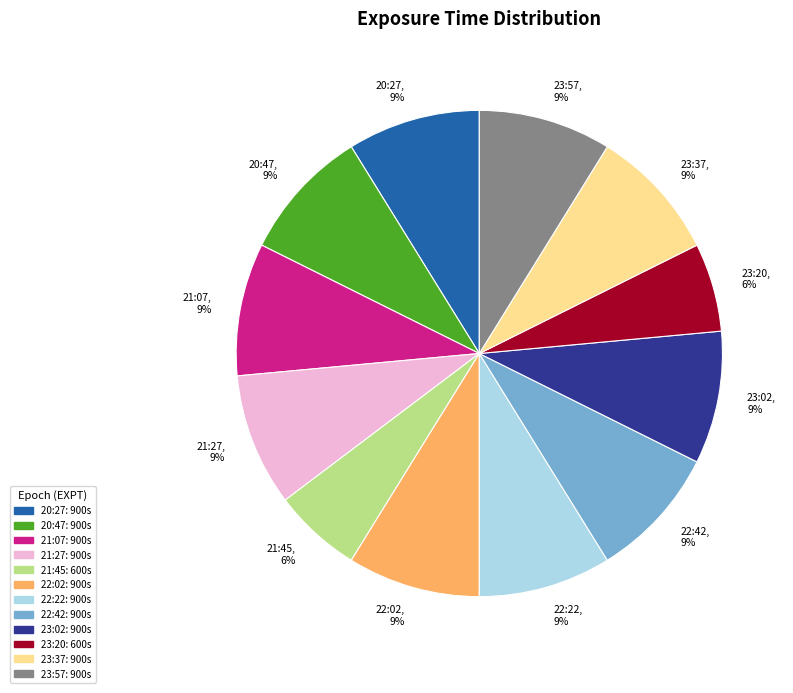

To the nearest percent, what portion does 21:45 represent?

6%